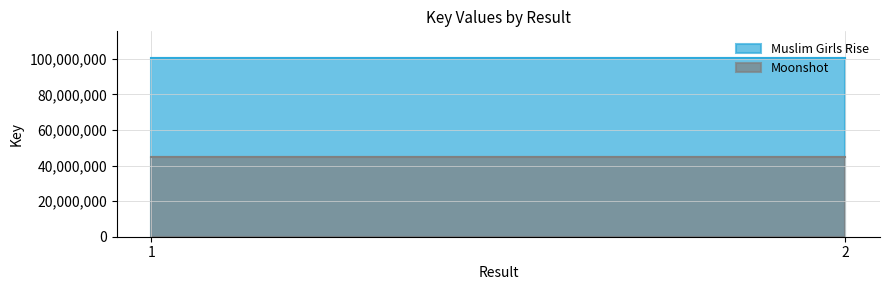

What is the minimum value shown in the chart?

44695299